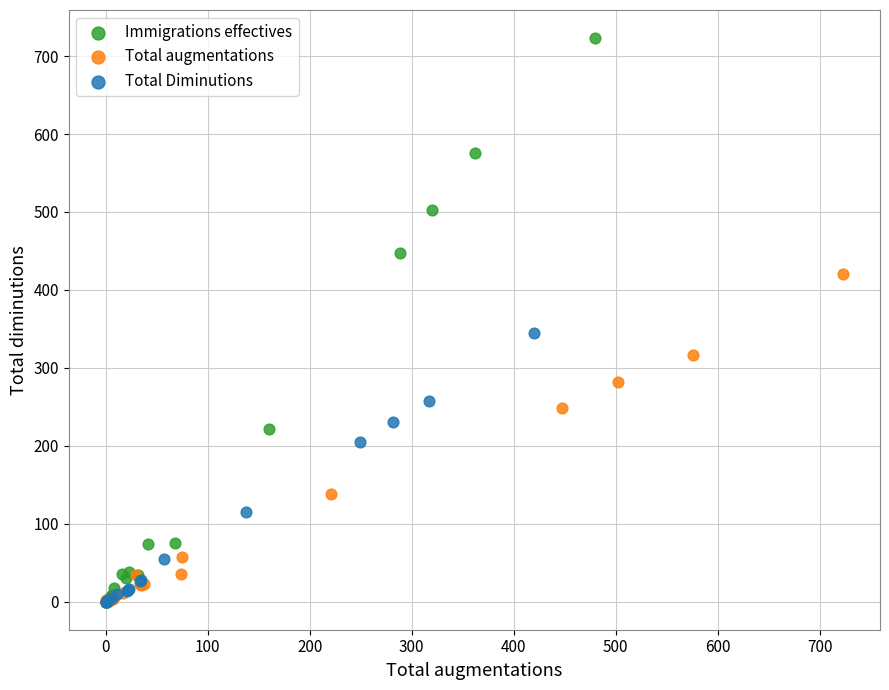

Which series contains the highest Y value?

Immigrations effectives